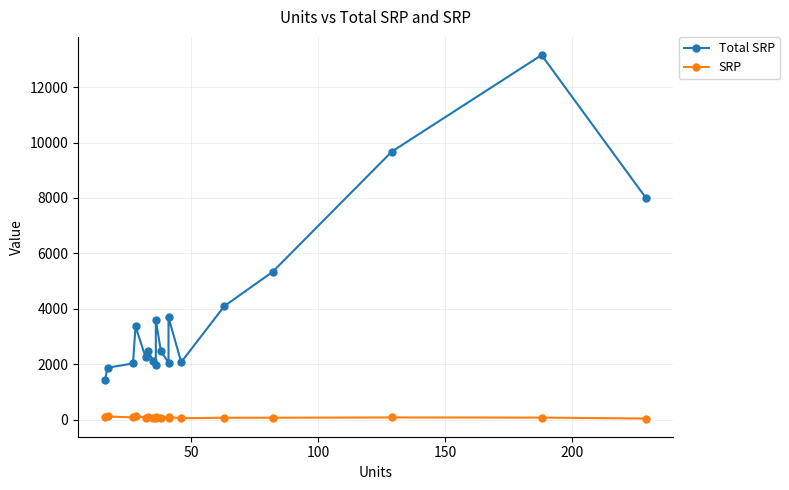

What is the minimum value for SRP?

35